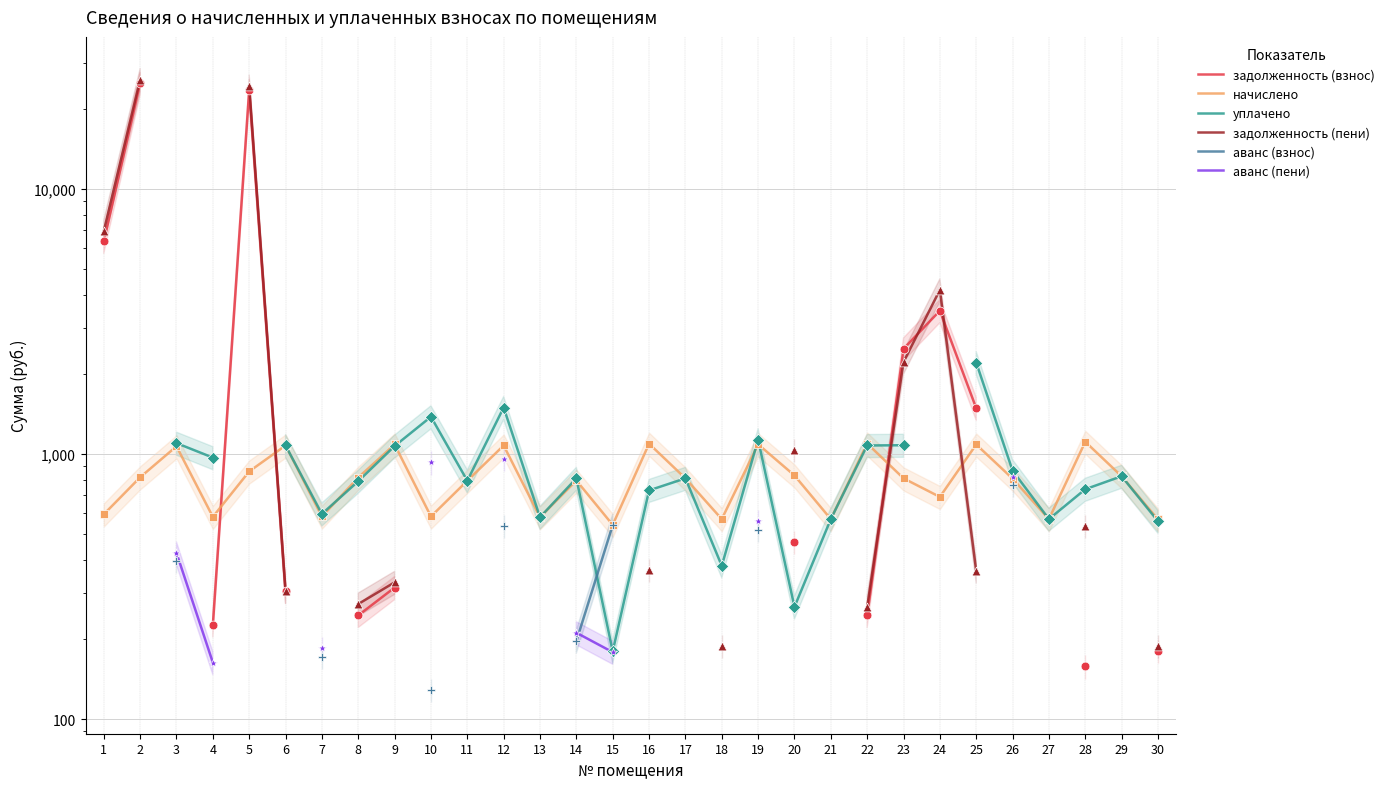

What are all the series names shown in the legend?

задолженность (взнос), начислено, уплачено, задолженность (пени), аванс (взнос), аванс (пени)